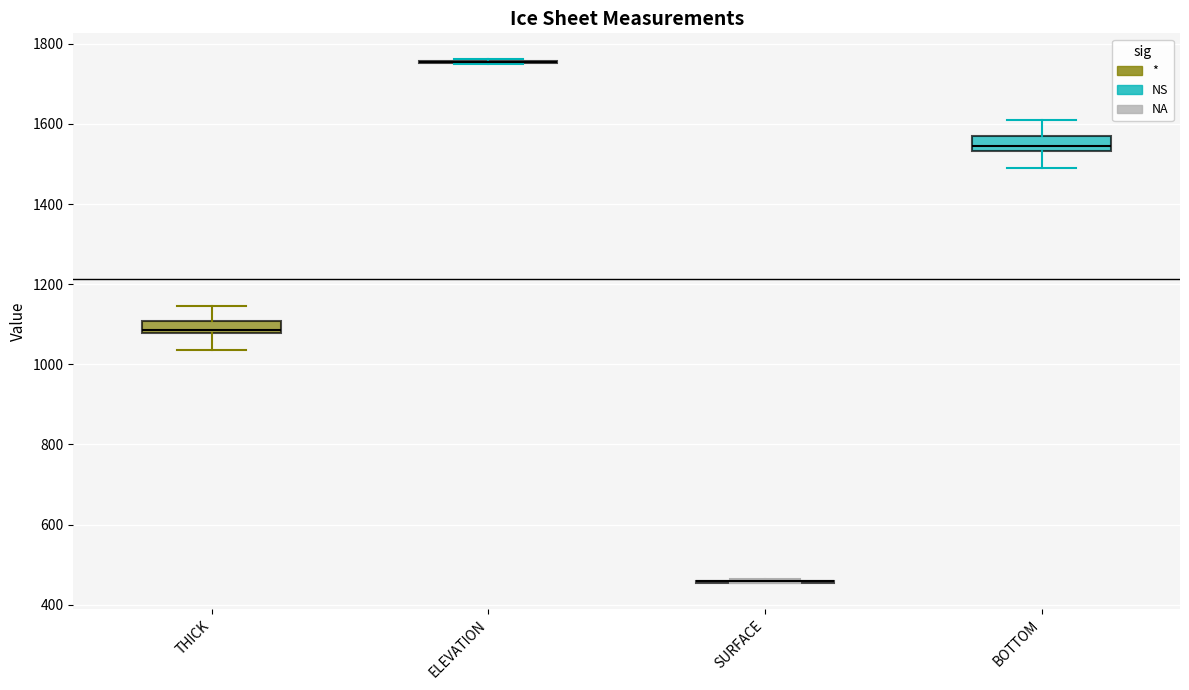

Where is the lower edge of the box for THICK on the y-axis? The values are not printed on the chart, so give them approximately, as read against the axis.

1080